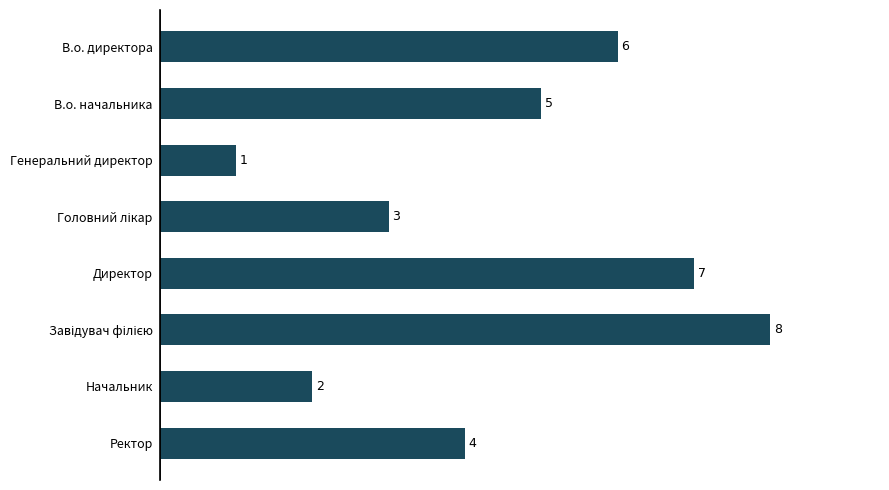

What is the difference between the second highest and second lowest values?

5